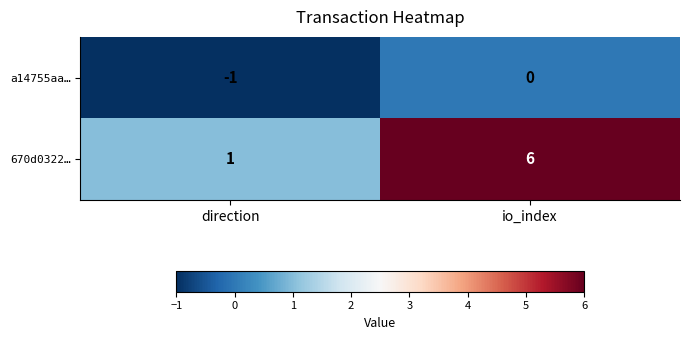

List the series in order of their overall mean, lowest first.

a14755aa…, 670d0322…